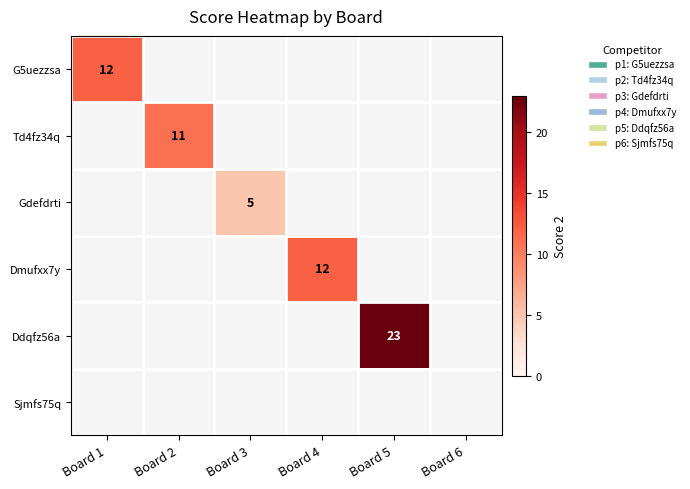

The G5uezzsa series shows 12.0 at Board 1. True or false?

True